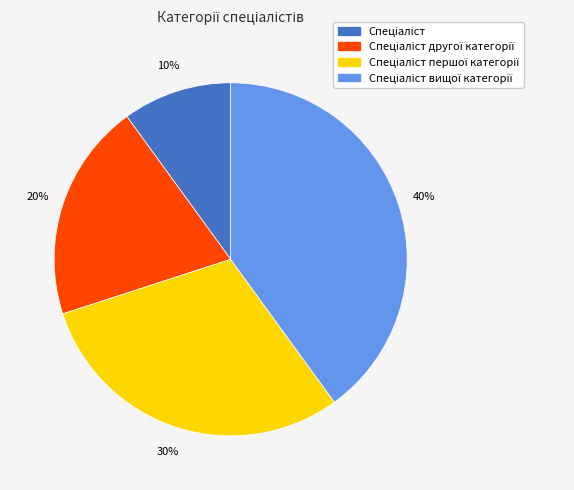

To the nearest percent, what is the average slice percentage?

25%